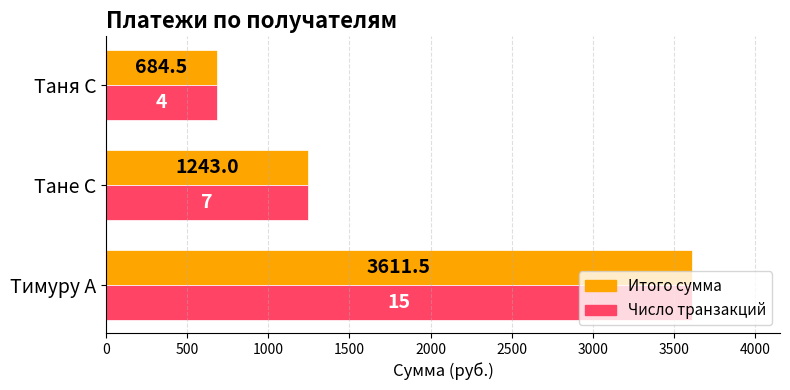

At which category is the sum across all series the highest?

Тимуру А